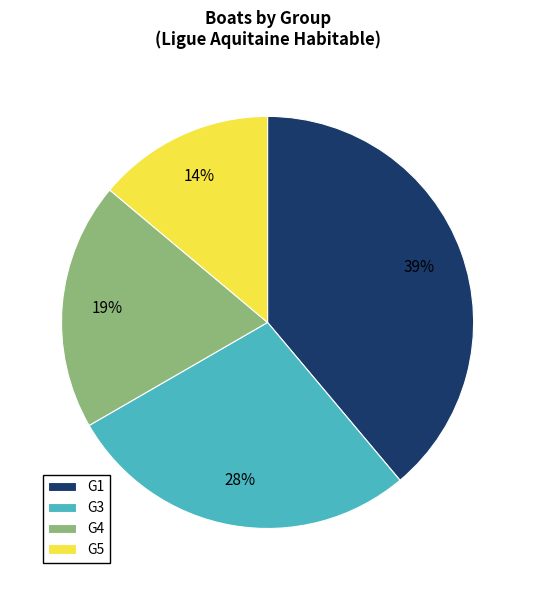

Approximately how many times larger is the value at G5 compared to G4?

0.7